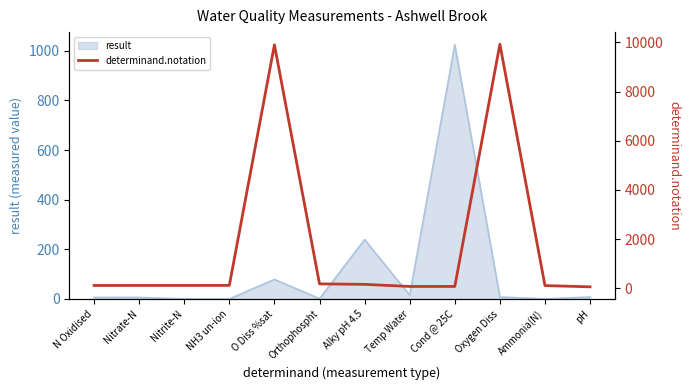

The value of result at NH3 un-ion is 0.0. True or false?

True